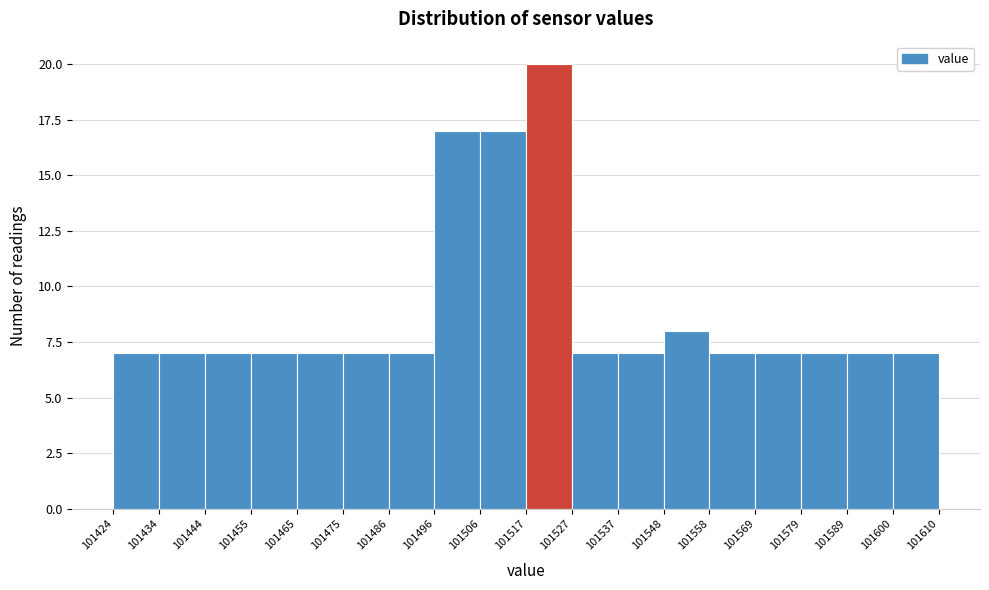

Which range on the x-axis has the tallest bar?

101517 to 101527